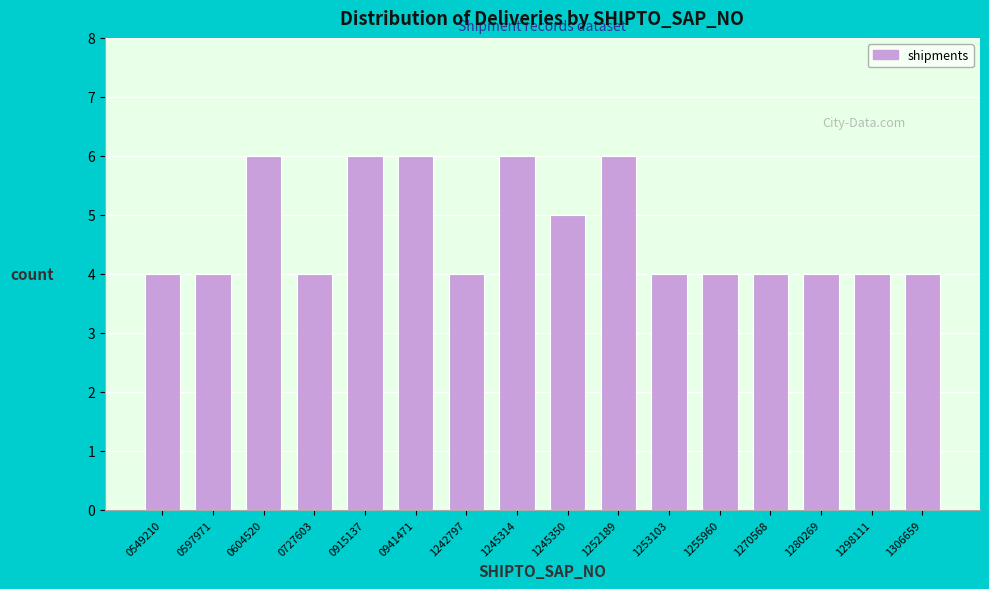

Reading right to left, list all the values displayed in this chart.

1306659=4	1298111=4	1280269=4	1270568=4	1255960=4	1253103=4	1252189=6	1245350=5	1245314=6	1242797=4	0941471=6	0915137=6	0727603=4	0604520=6	0597971=4	0549210=4